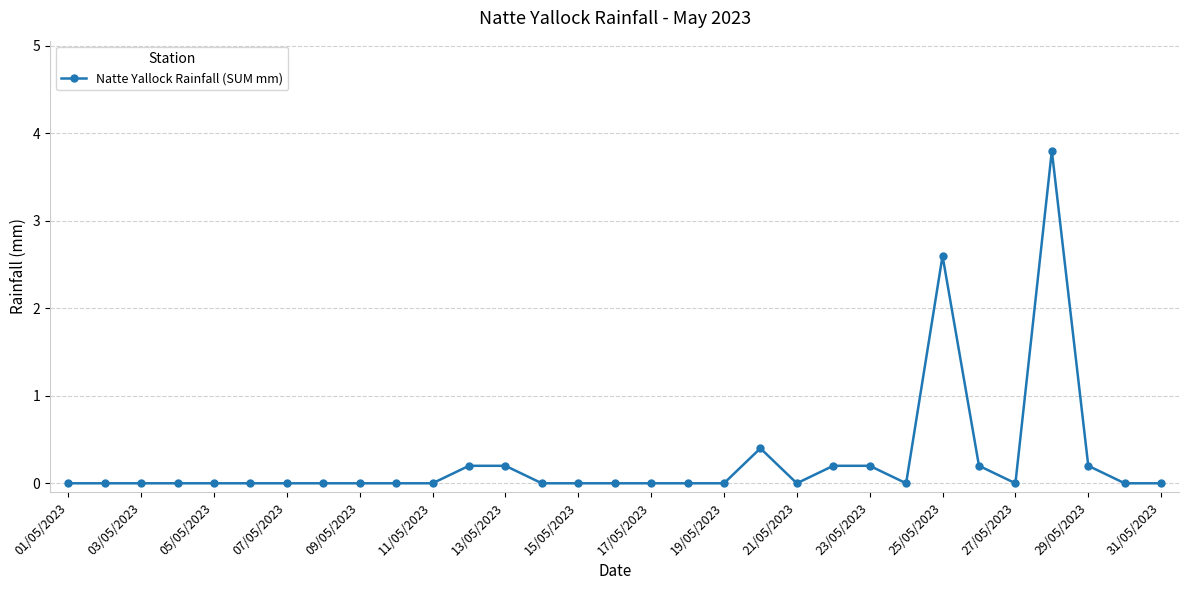

What is the maximum value shown in the chart?

3.8